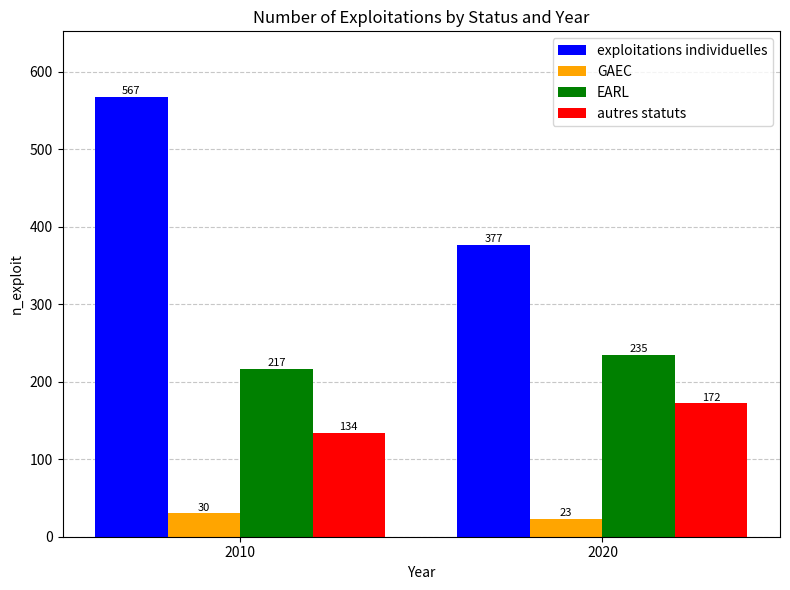

True or false: GAEC has a value of 23 at 2020.

True